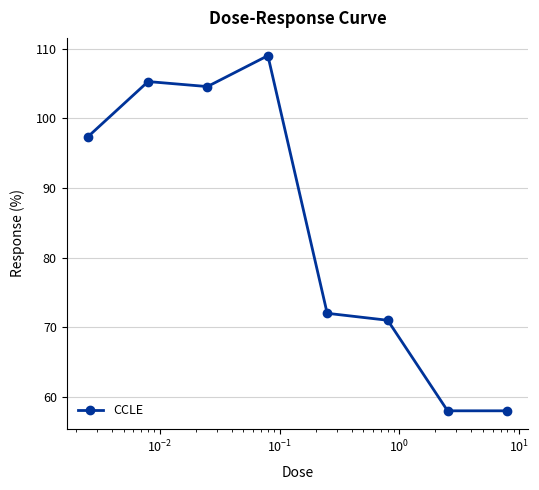

What is the value of the 2nd point from the left?

105.3